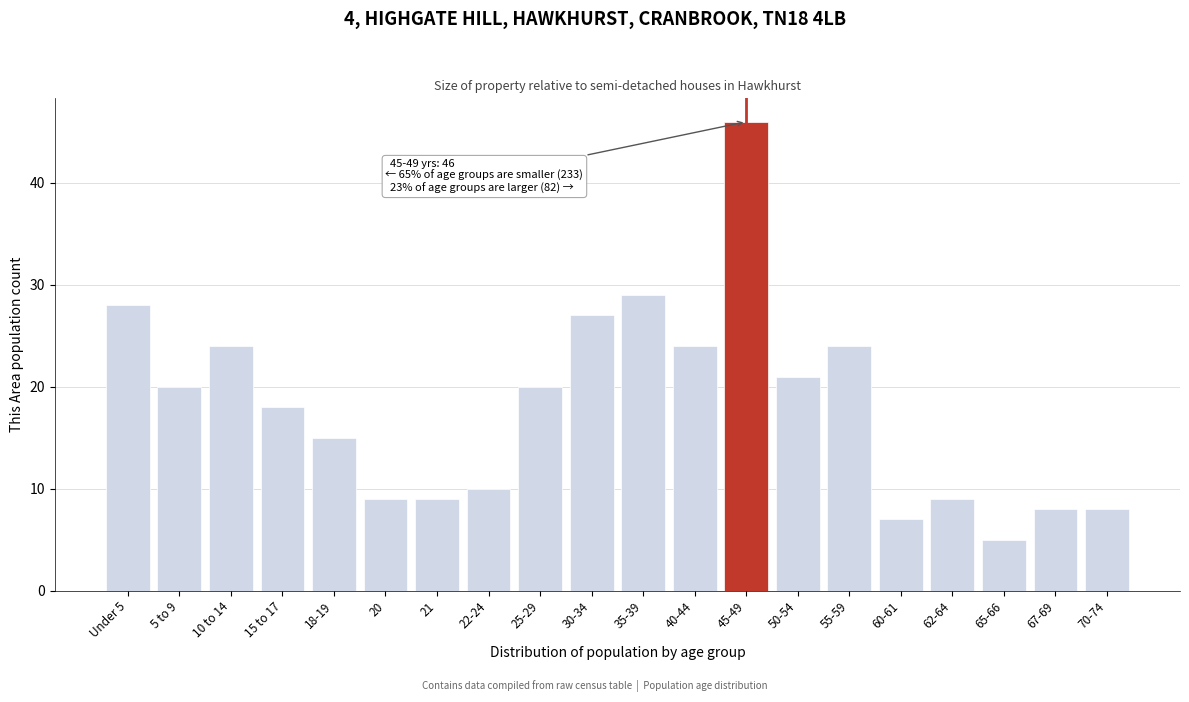

Reading right to left, transcribe all the data shown in this chart.

8	8	5	9	7	24	21	46	24	29	27	20	10	9	9	15	18	24	20	28